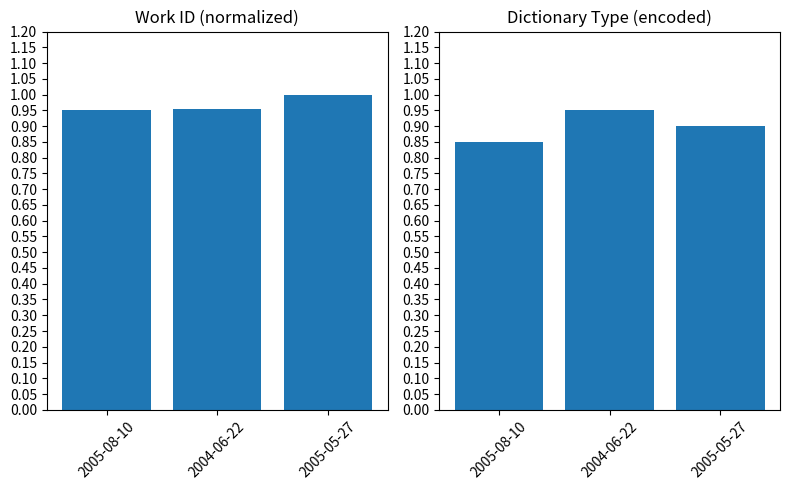

At which label is work_id (normalized) closest to 0?

2005-08-10